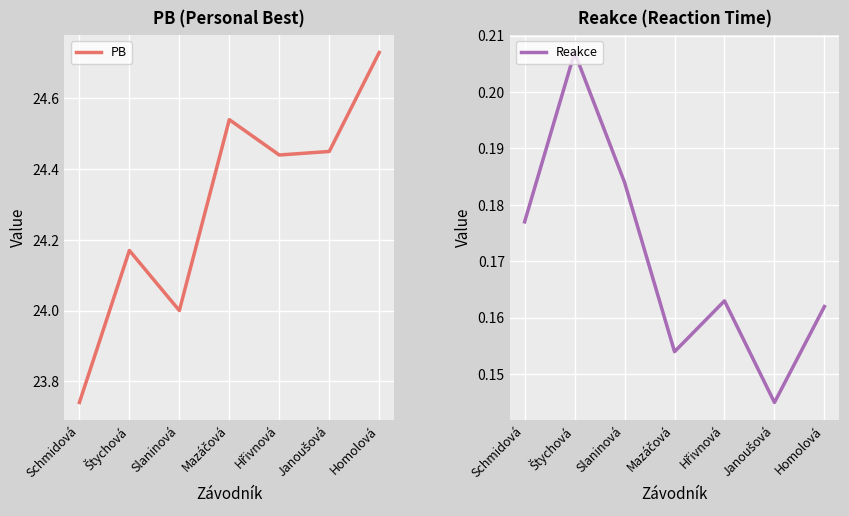

True or false: Reakce and PB intersect in this chart.

False